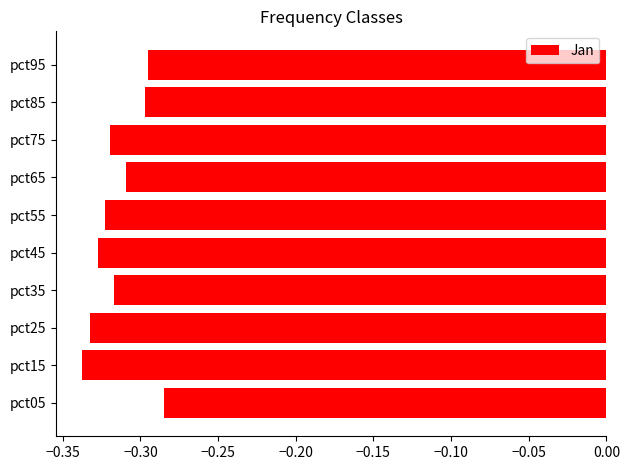

True or false: the data shows -0.6 at pct15.

False